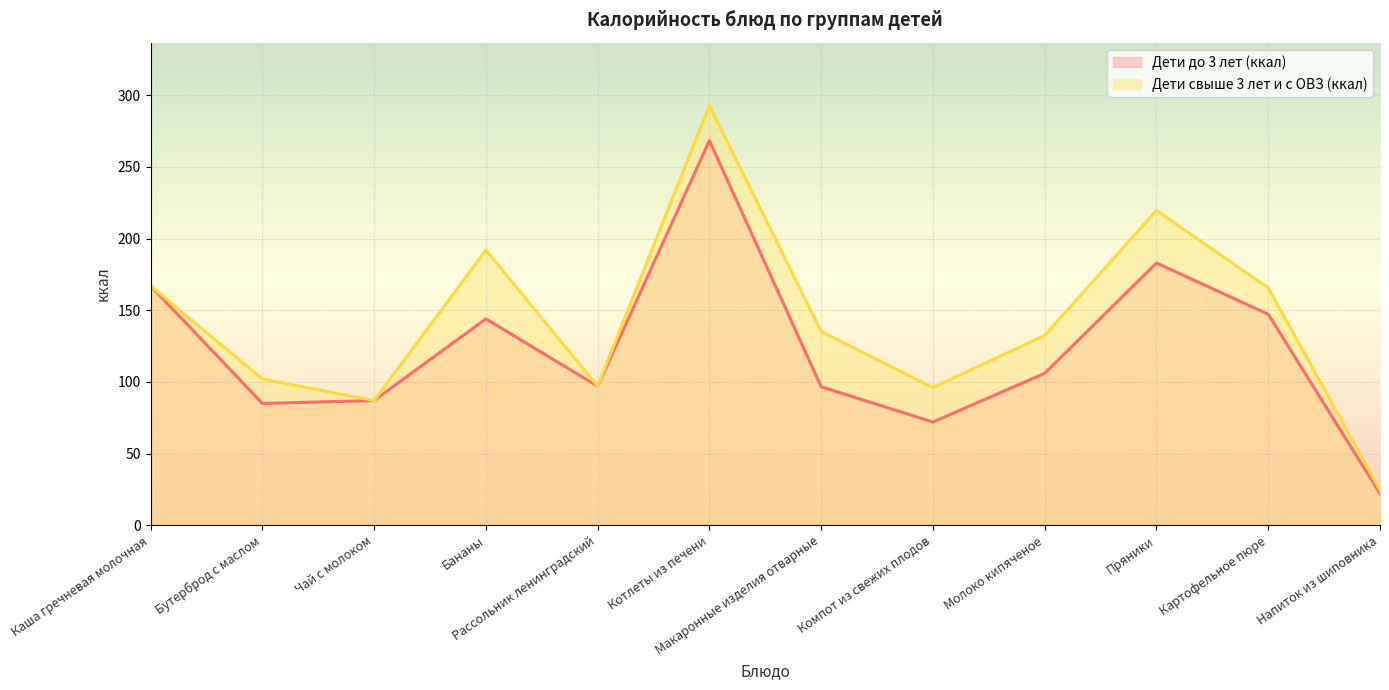

Which series has the largest total across all categories?

Дети свыше 3 лет и с ОВЗ (ккал)